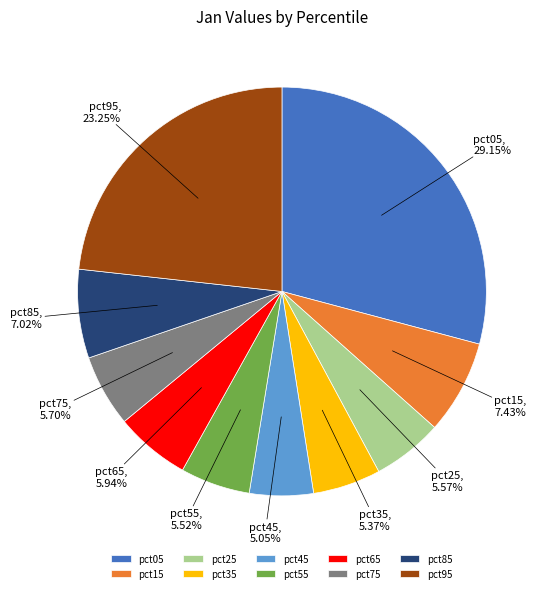

What is the largest slice in the pie chart?

pct05